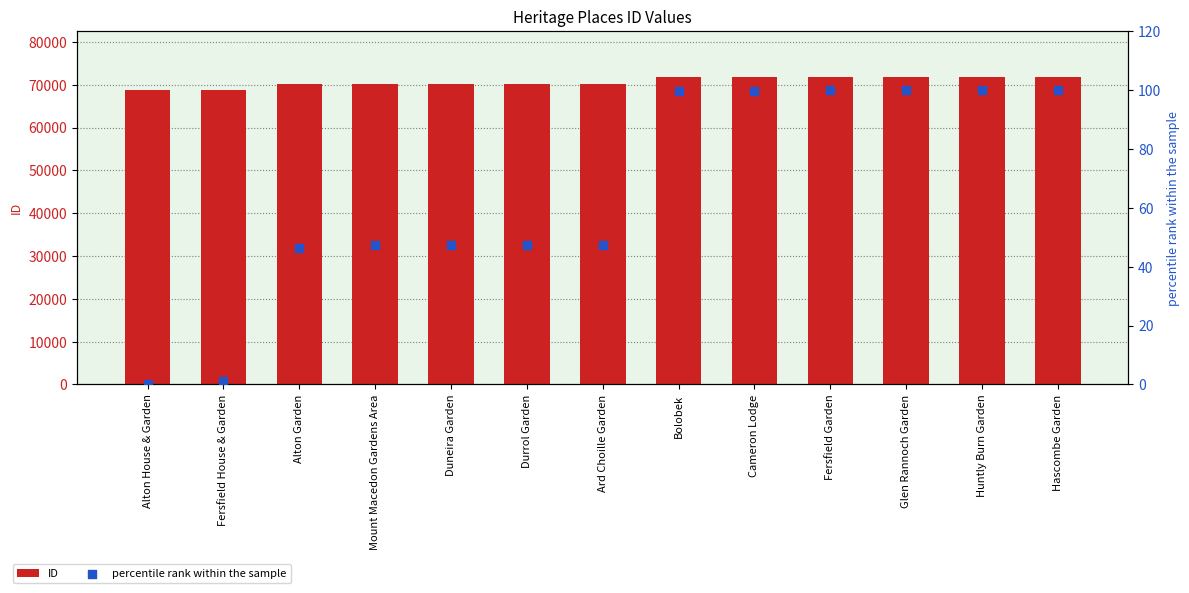

Which series has the widest spread of Y values?

ID